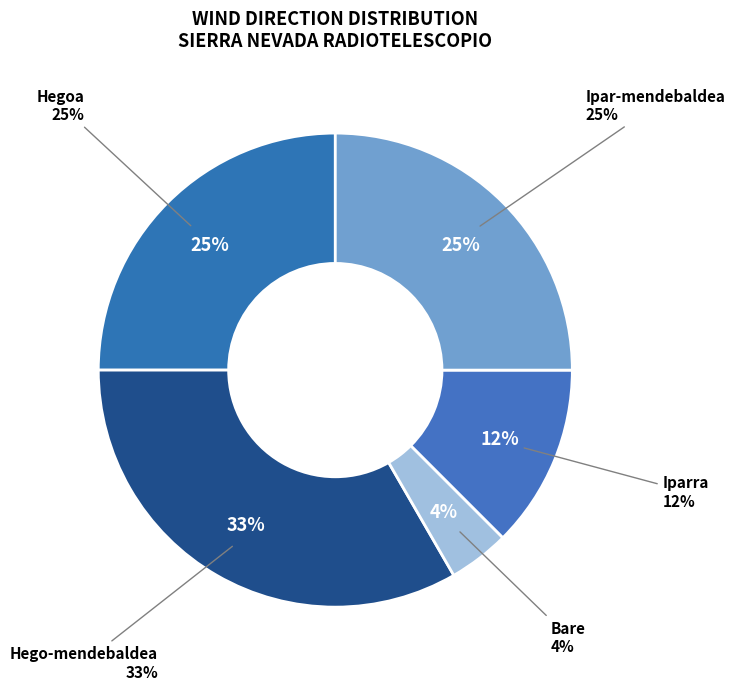

Is there a majority slice in this chart?

No